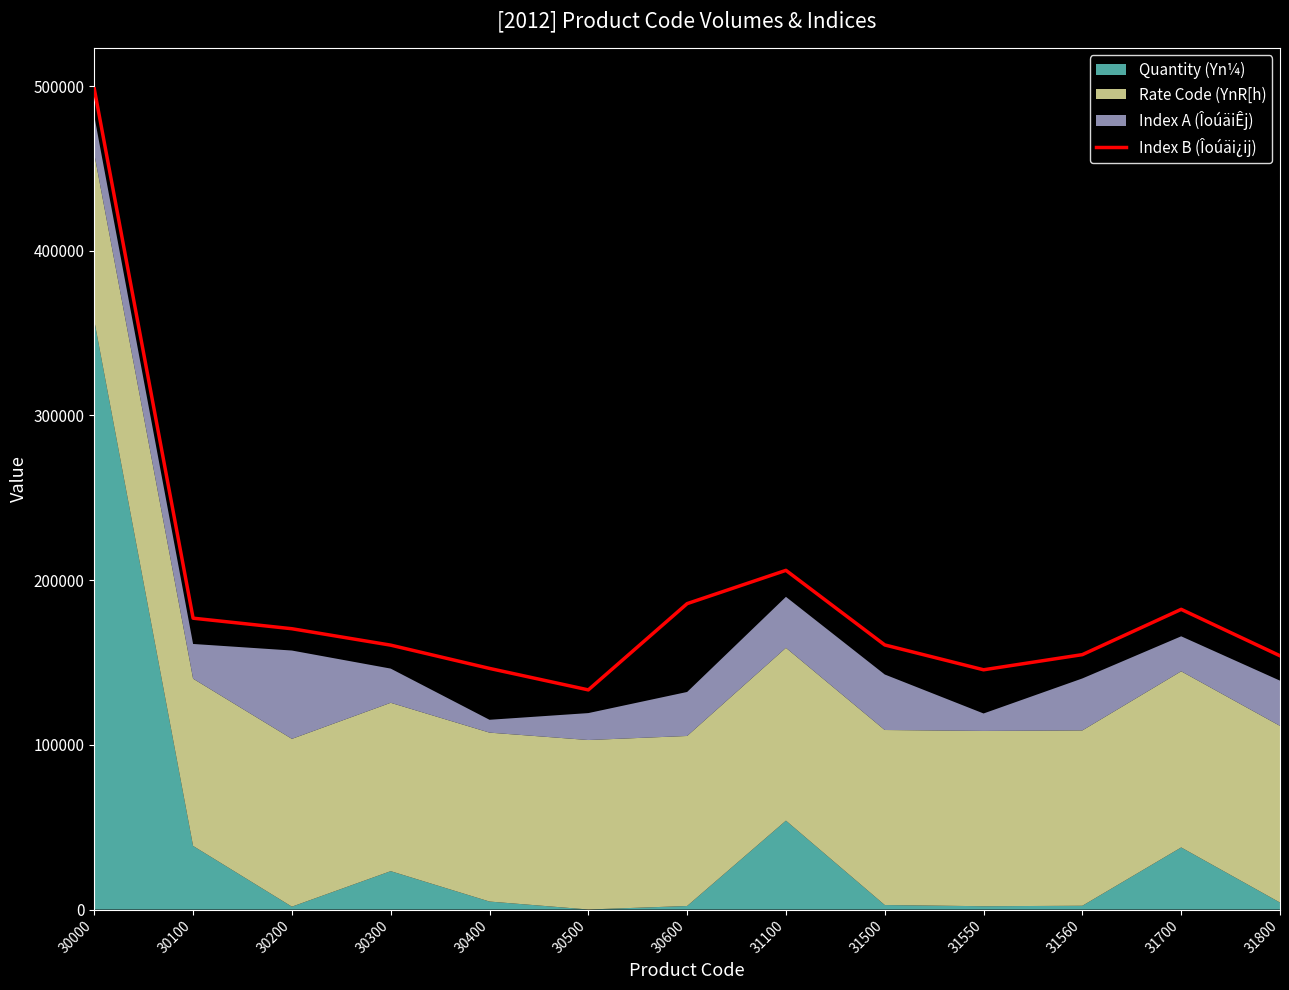

The value at 31500 is 100310.8. True or false?

False